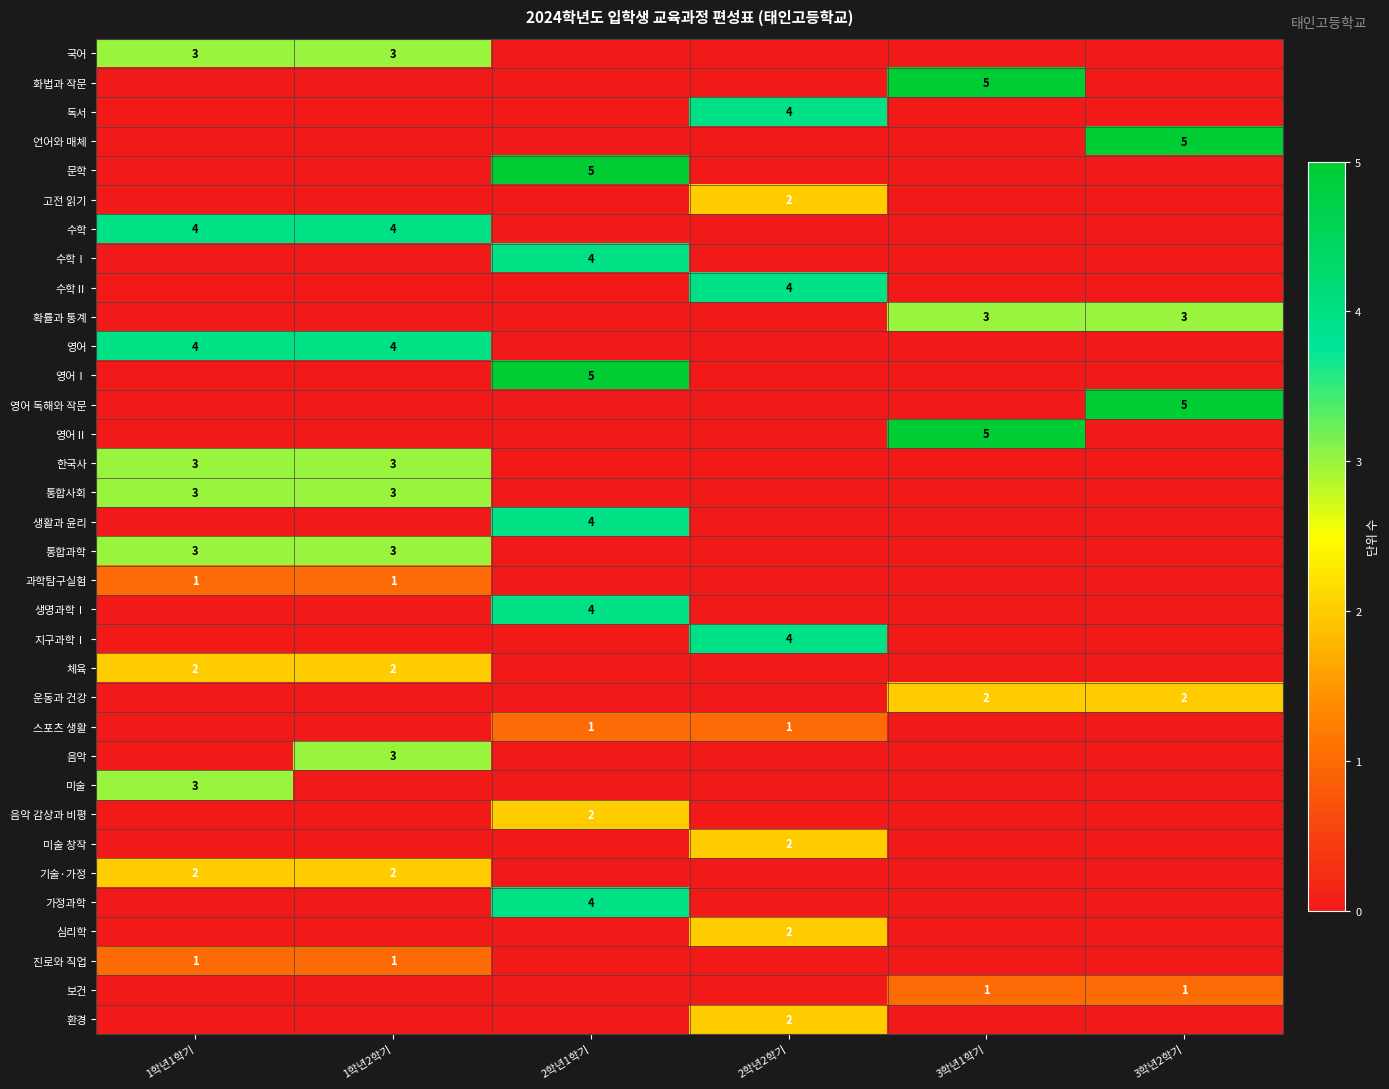

Which label corresponds to the largest value in the chart?

3학년1학기